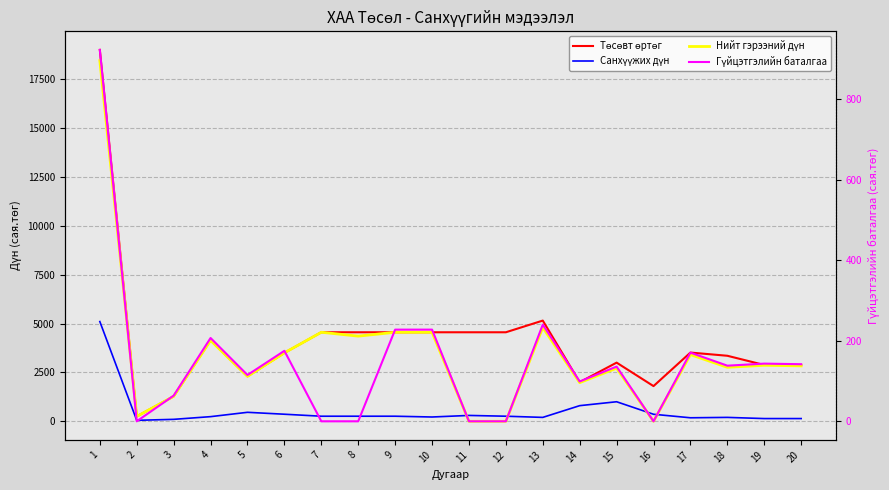

True or false: Төсөвт өртөг has a value of 2162.5 at 3.

False